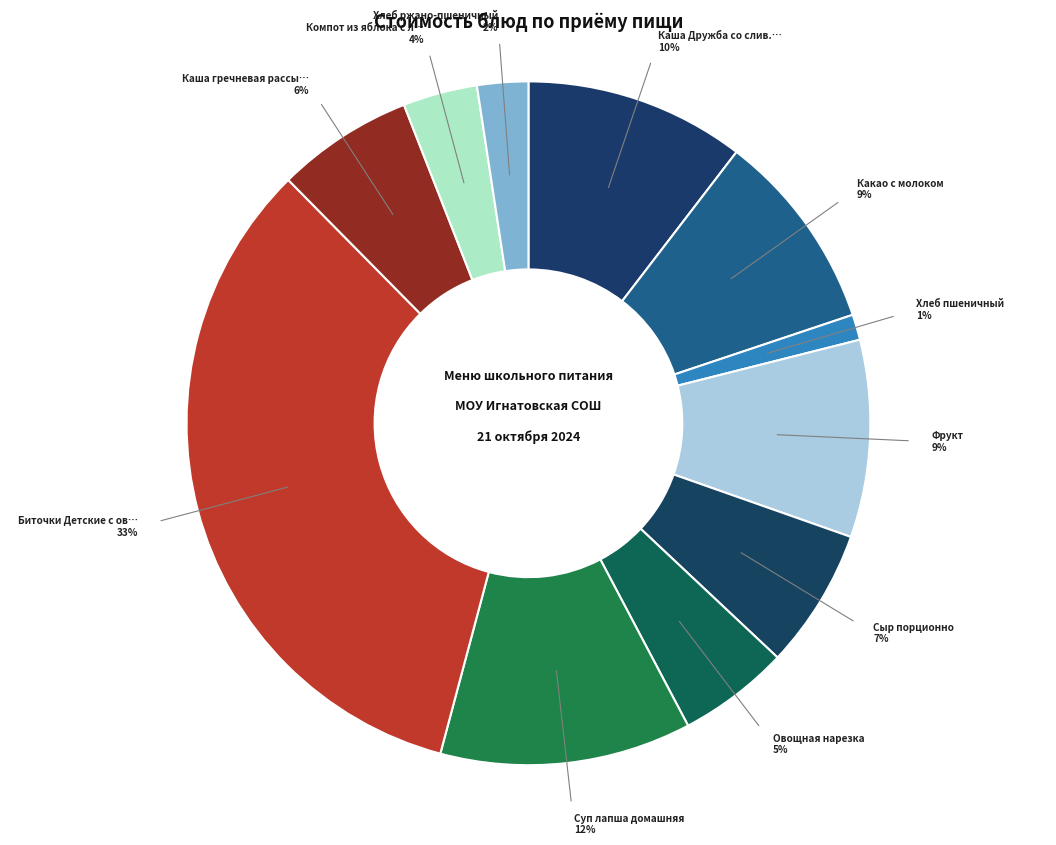

How many segments does this pie chart have?

11